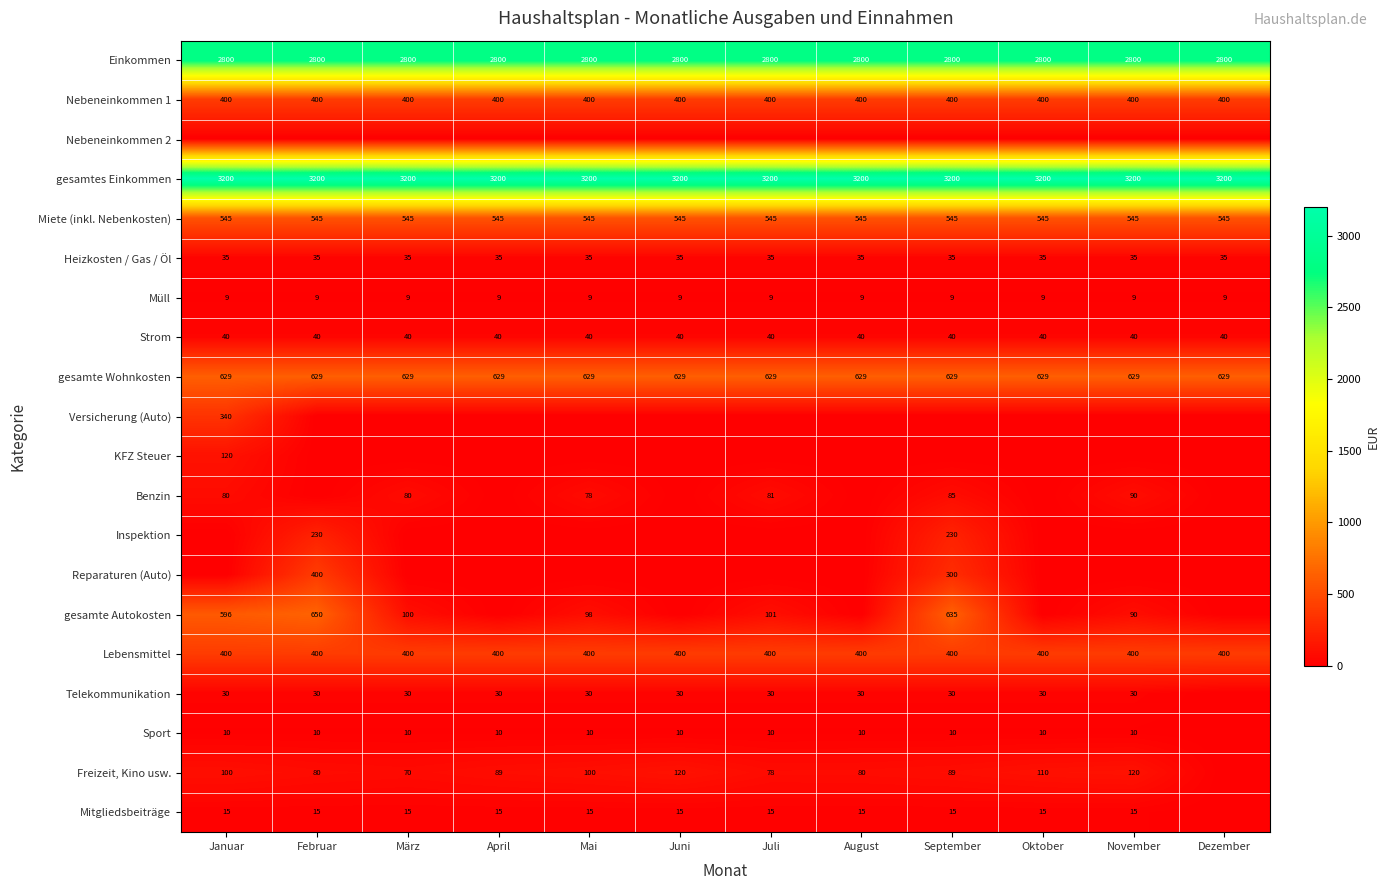

What is the spread (max minus min) of values at August?

3200